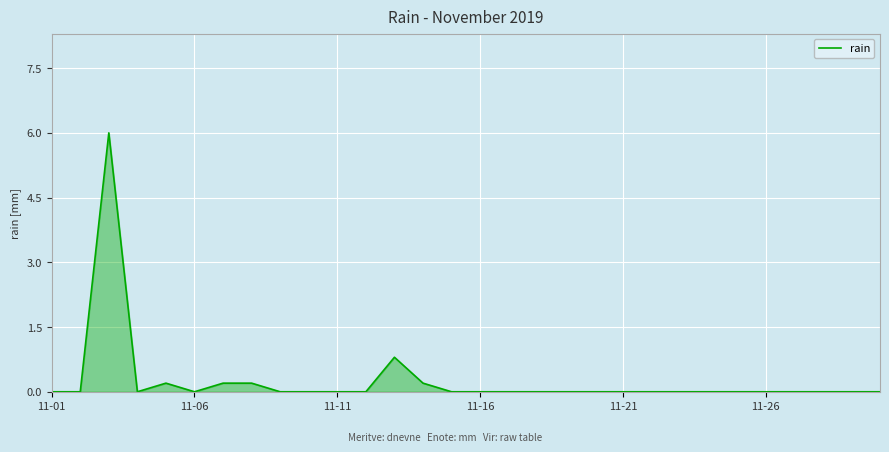

What is the greatest value displayed?

6.0